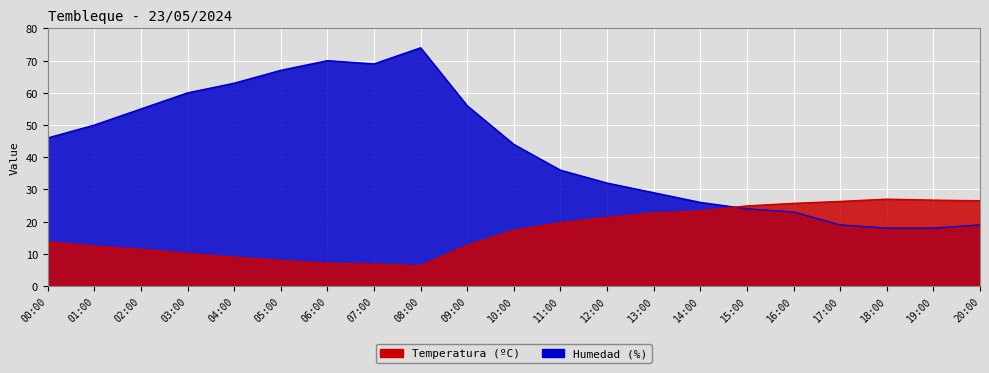

At which category does Temperatura (ºC) reach its first local valley?

08:00